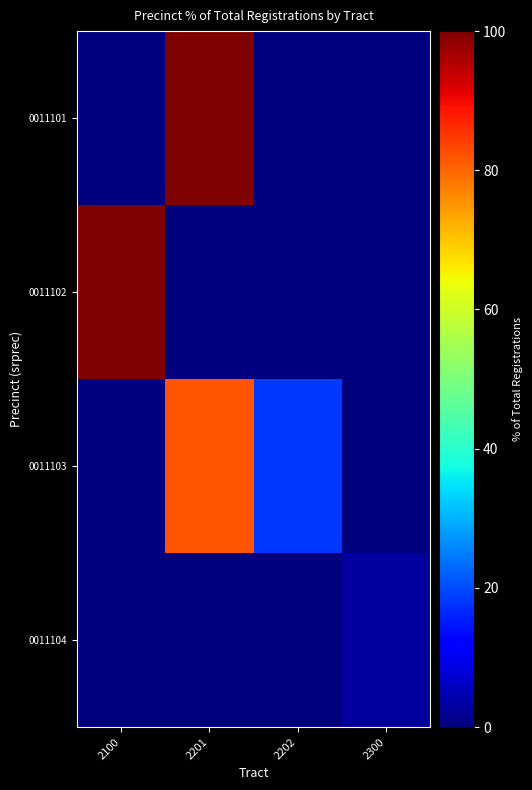

Which series has the widest spread of values?

0011102